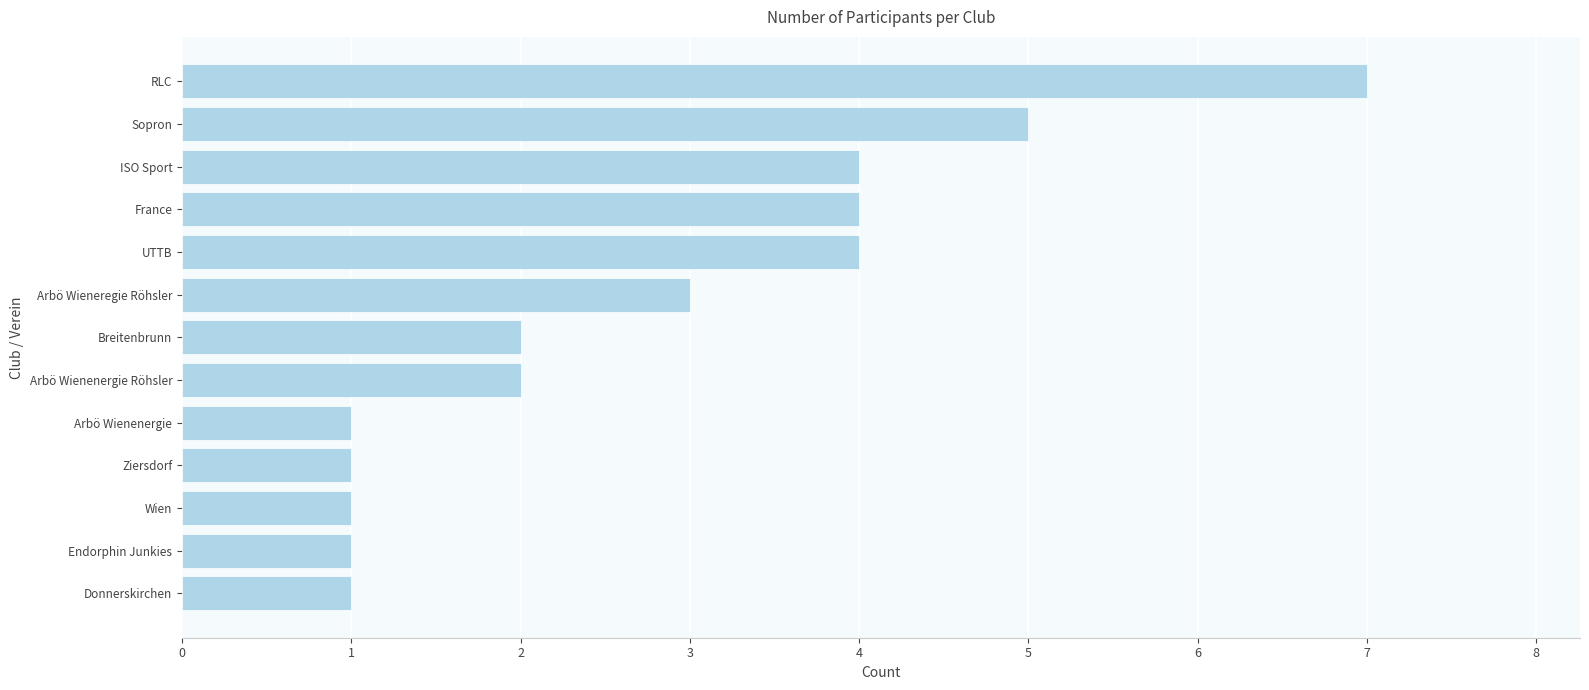

Does the chart contain any negative values?

No